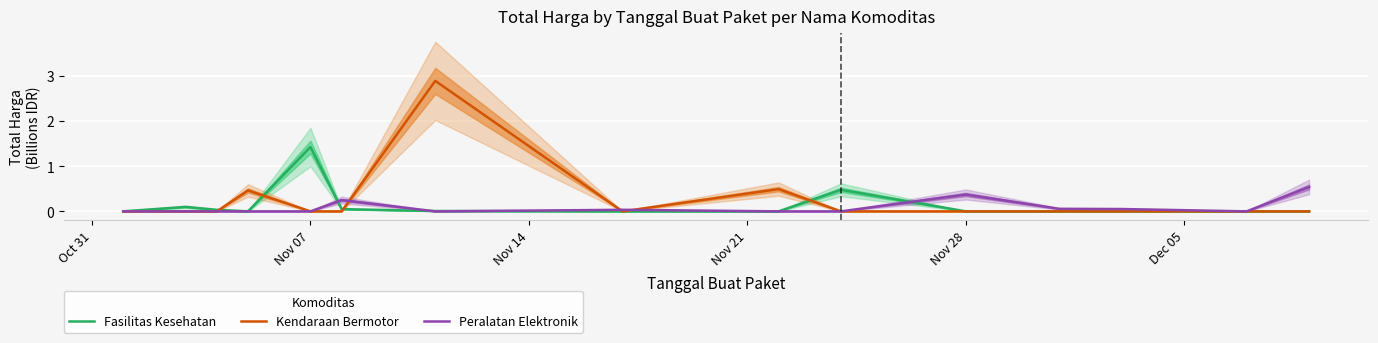

True or false: Fasilitas Kesehatan has a value of -0.5 at Nov 28.

False